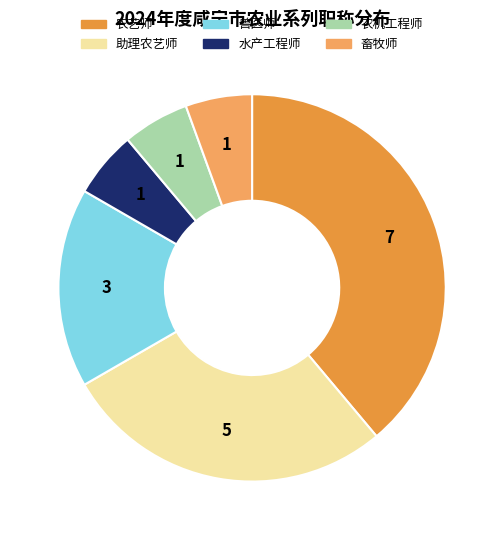

Combined, do 畜牧师 and 农艺师 account for over 50%?

No